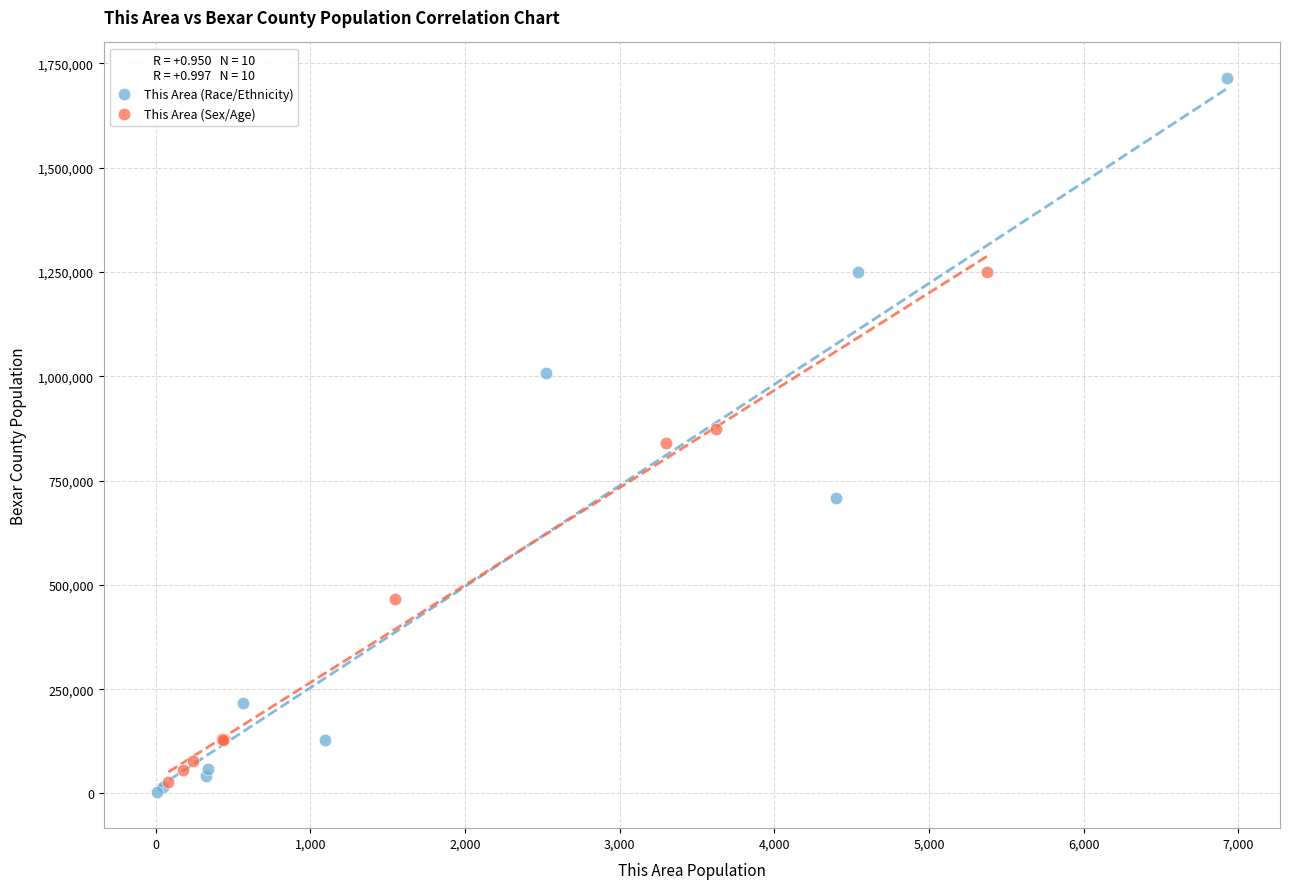

Which series reaches the maximum Y coordinate?

This Area (Race/Ethnicity)